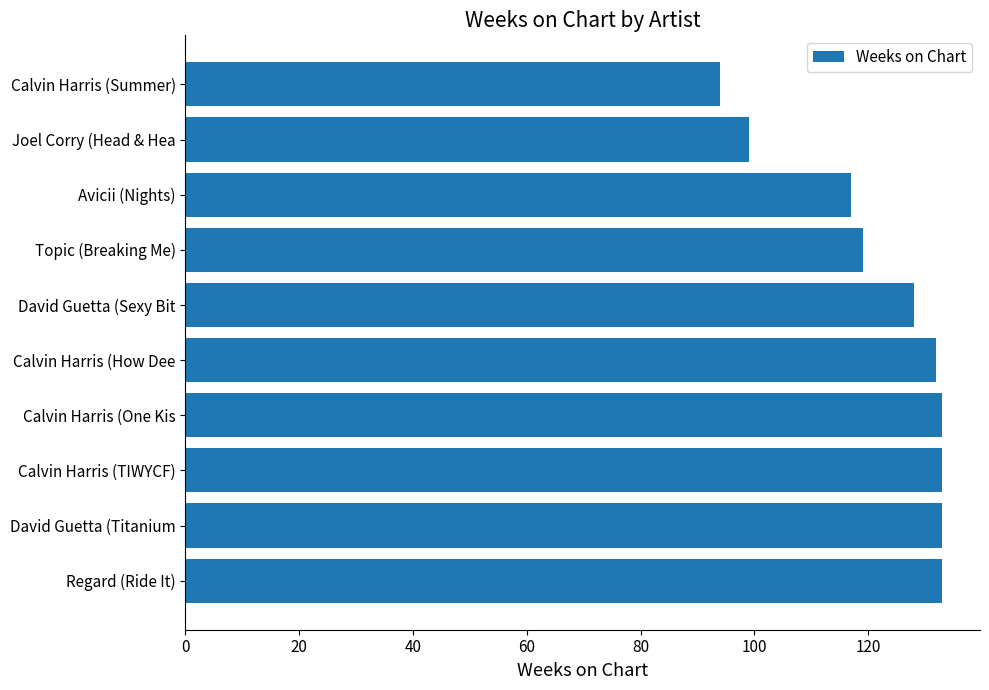

What is the sum of all values?

1221